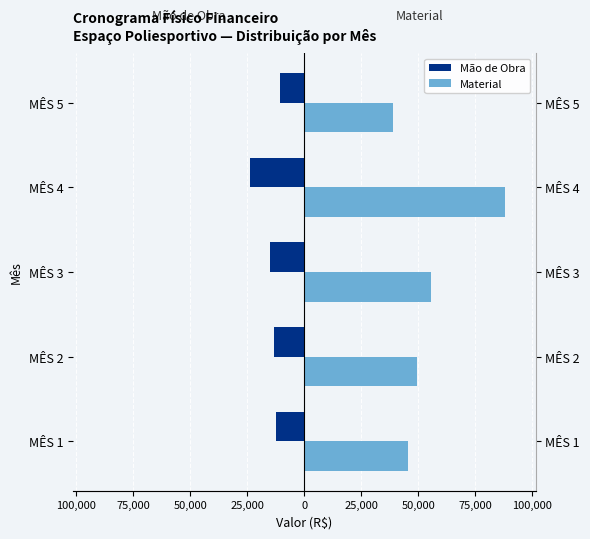

Which series has the widest spread of values?

Material